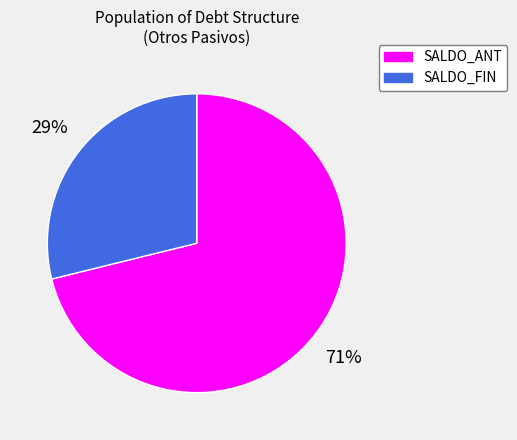

What percentage is the SALDO_ANT slice, to the nearest percent?

71%